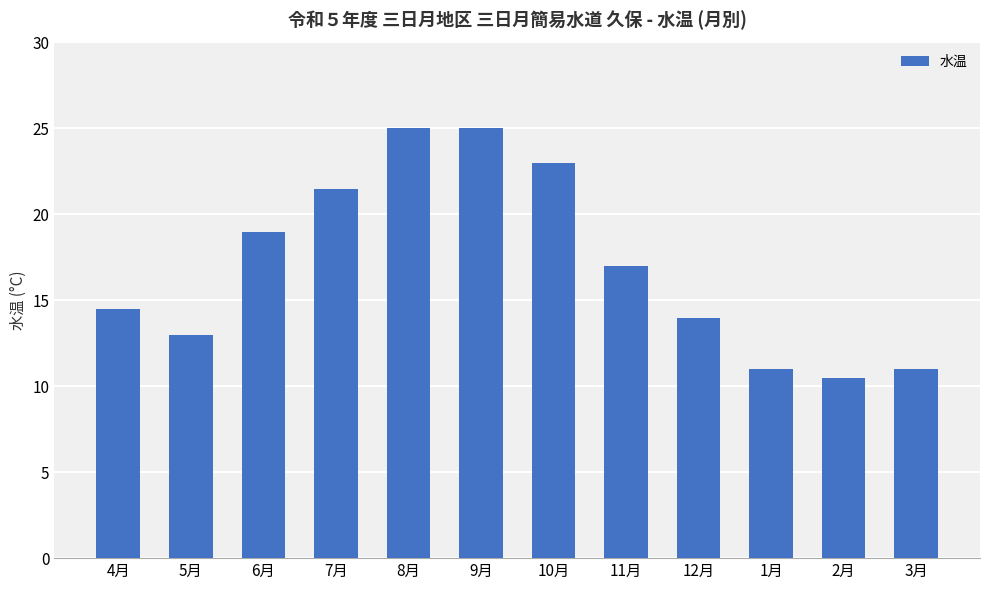

Are the bars horizontal?

No